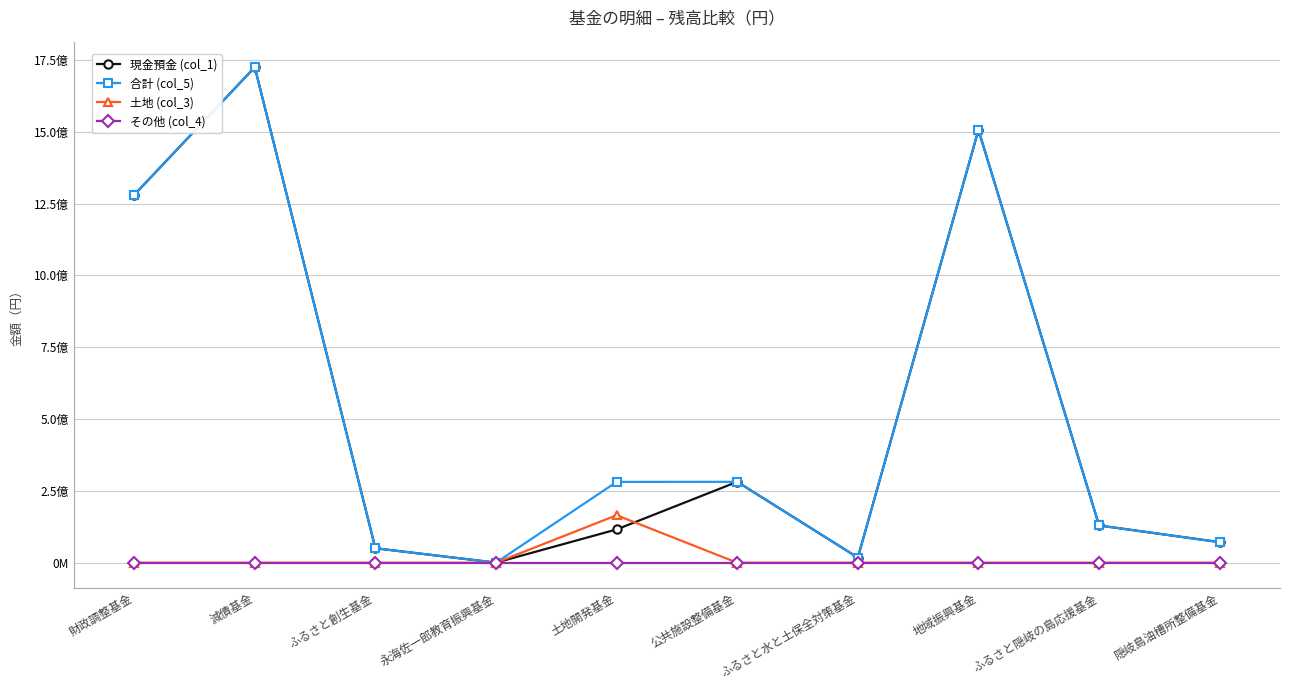

Does the chart have visible grid lines?

Yes